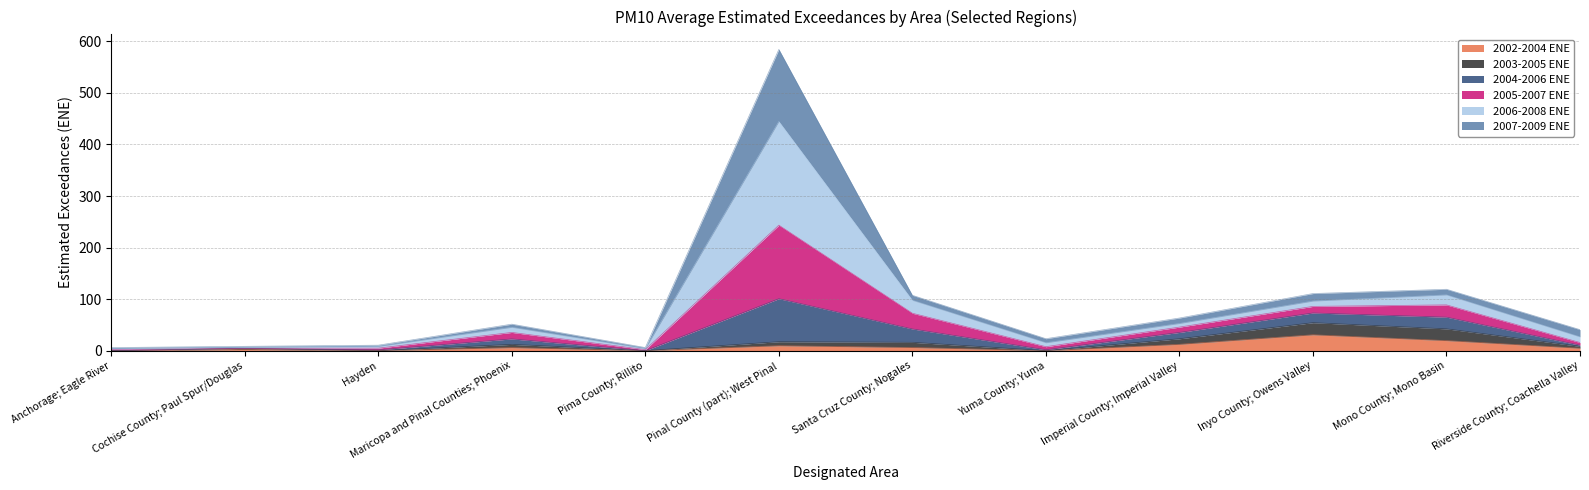

At which category is the sum across all series the highest?

Pinal County (part); West Pinal